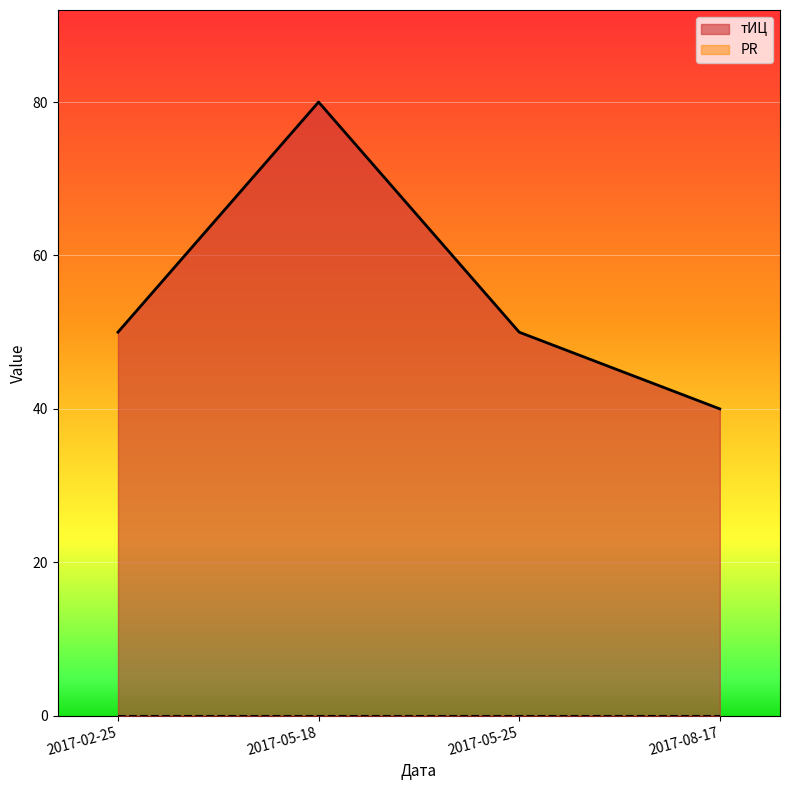

Where is the data nearest to the value 60?

2017-02-25